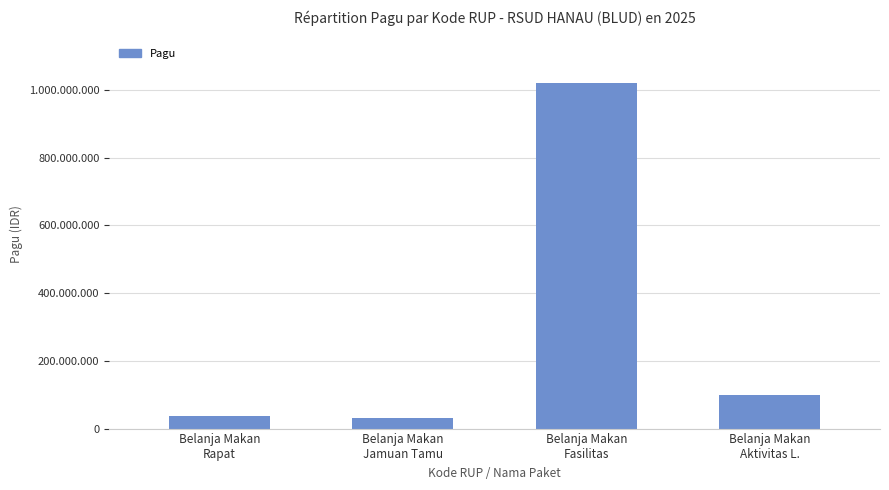

What is the smallest value displayed?

30000000